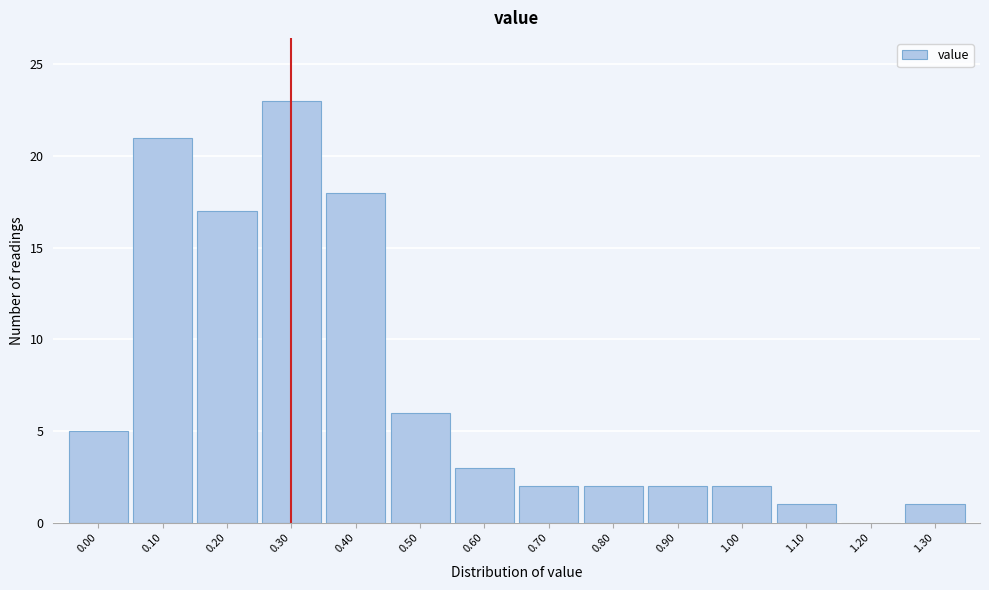

Reading left to right, extract all data points from this chart.

0.00=5	0.10=21	0.20=17	0.30=23	0.40=18	0.50=6	0.60=3	0.70=2	0.80=2	0.90=2	1.00=2	1.10=1	1.20=0	1.30=1